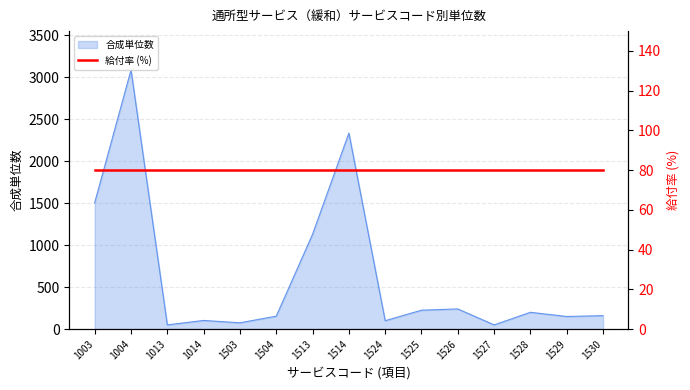

Reading left to right, extract all data points from this chart.

1003=1505	1004=3085	1013=50	1014=103	1503=75	1504=154	1513=1129	1514=2333	1524=100	1525=225	1526=240	1527=50	1528=200	1529=150	1530=160